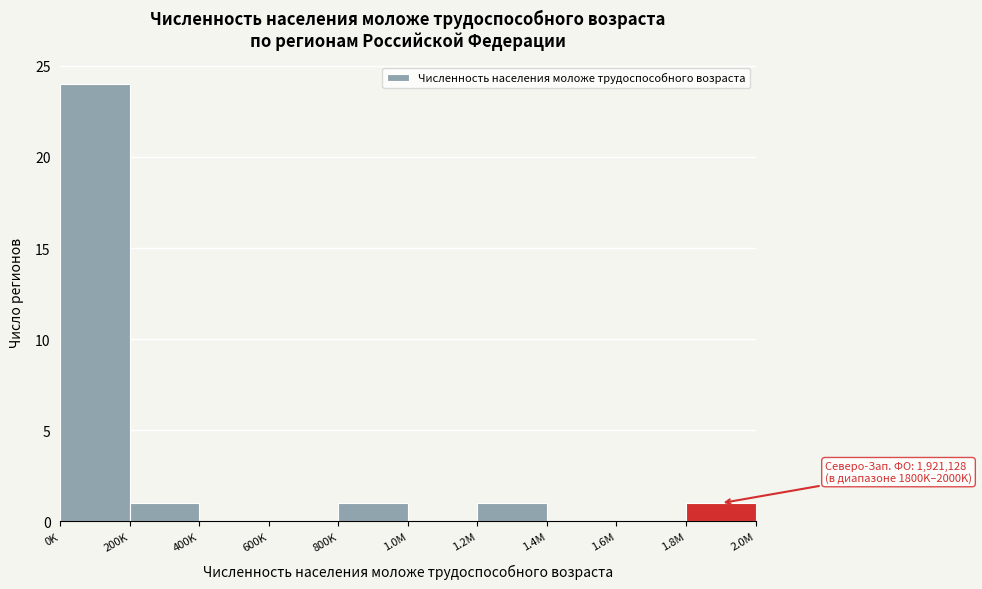

Reading left to right, transcribe all the data shown in this chart.

0K=24	200K=1	400K=0	600K=0	800K=1	1.0M=0	1.2M=1	1.4M=0	1.6M=0	1.8M=1